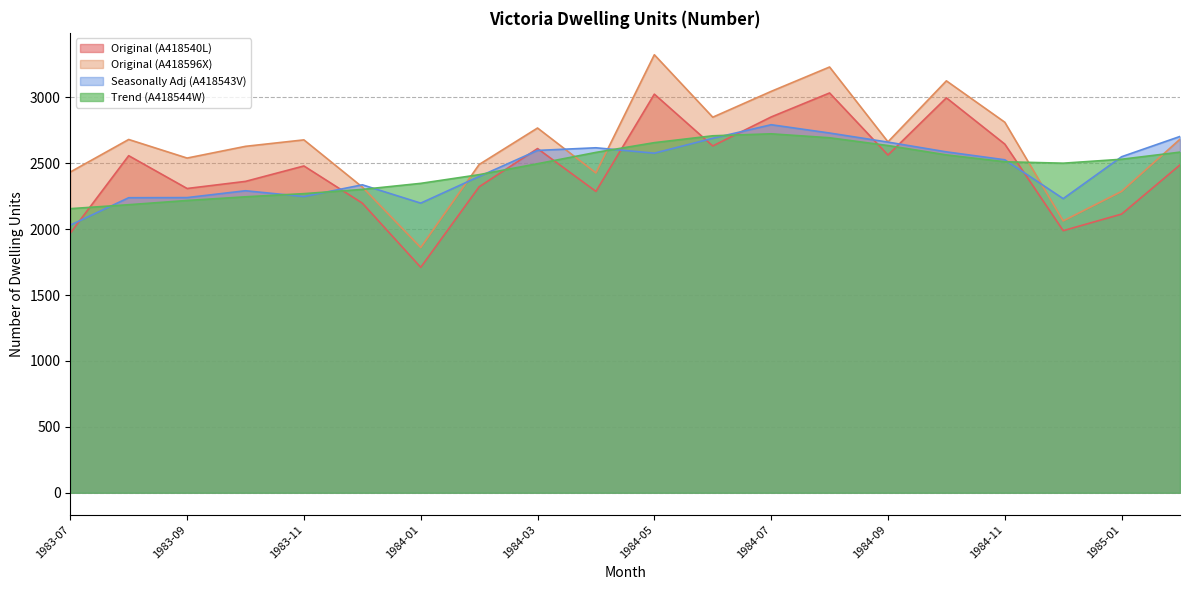

What is the difference between the second highest and minimum values in the Original (A418540L) series?

1314